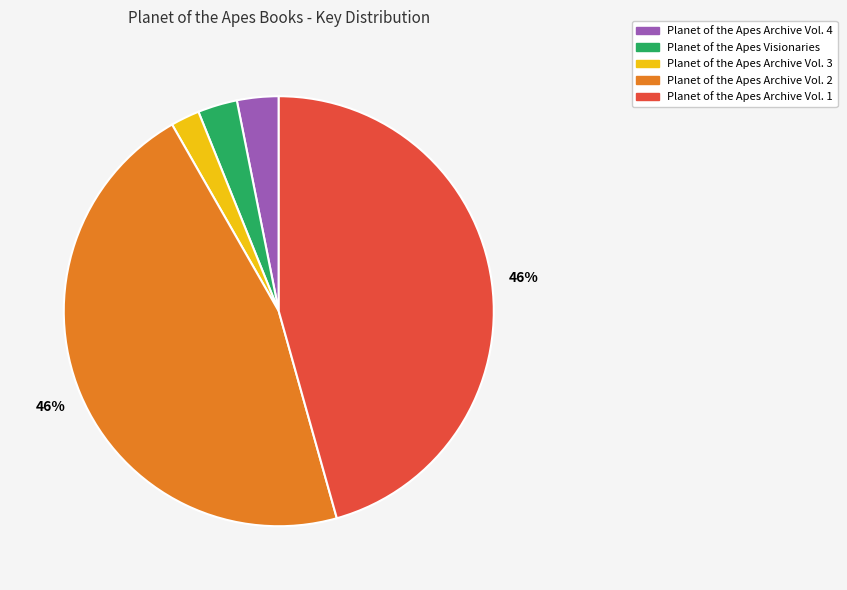

Between Planet of the Apes Archive Vol. 1 and Planet of the Apes Archive Vol. 3, which is larger?

Planet of the Apes Archive Vol. 1